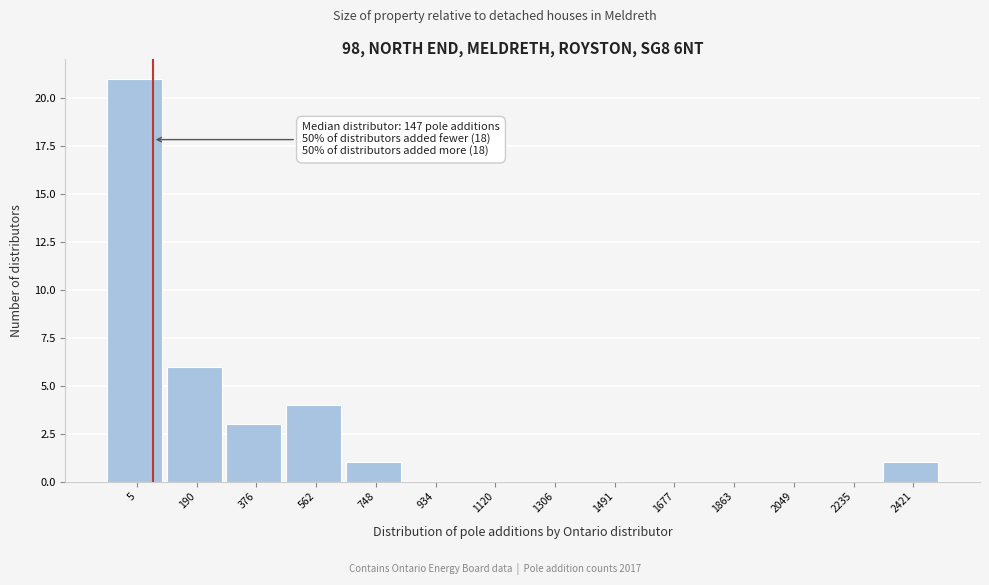

Reading left to right, what are all the values shown in this chart?

5=21	190=6	376=3	562=4	748=1	934=0	1120=0	1306=0	1491=0	1677=0	1863=0	2049=0	2235=0	2421=1